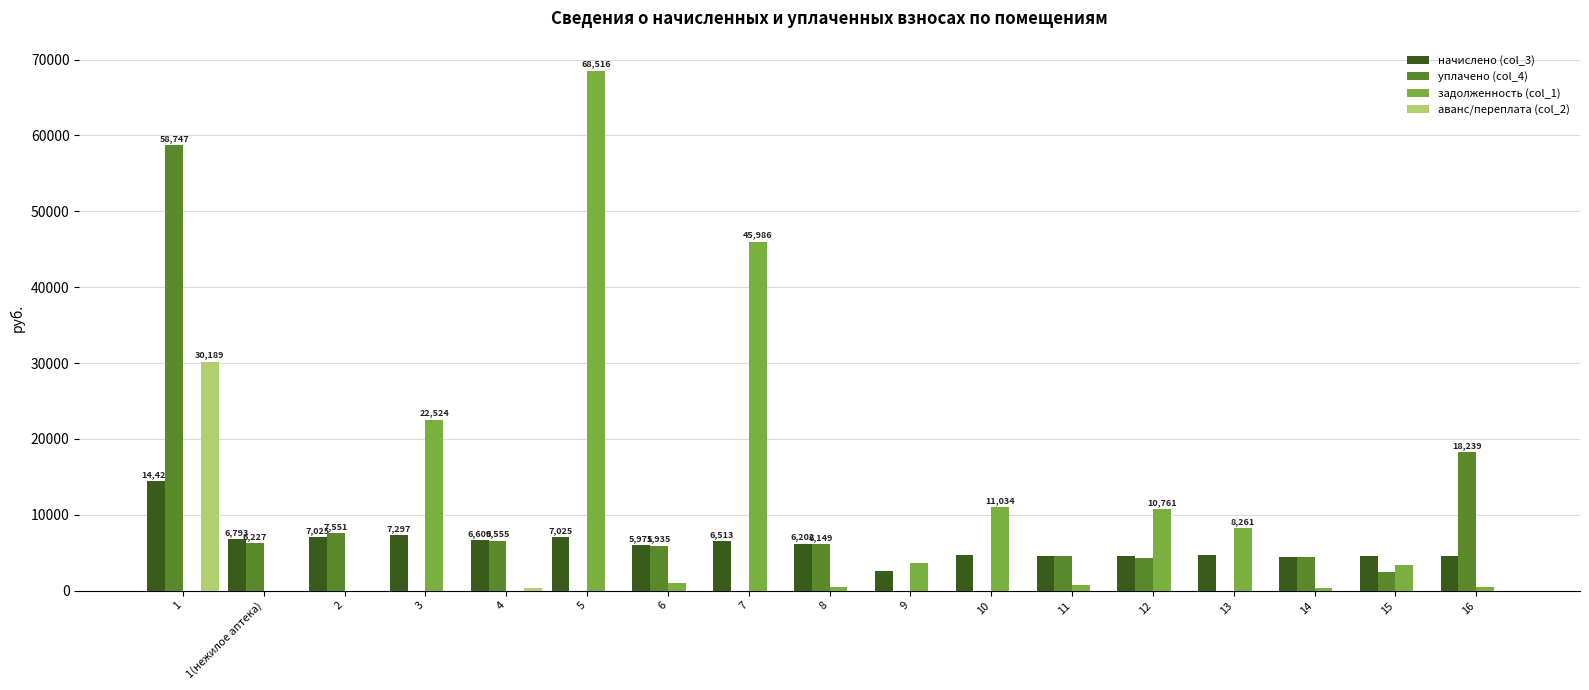

What is the sum of all начислено (col_3) values?

102665.7